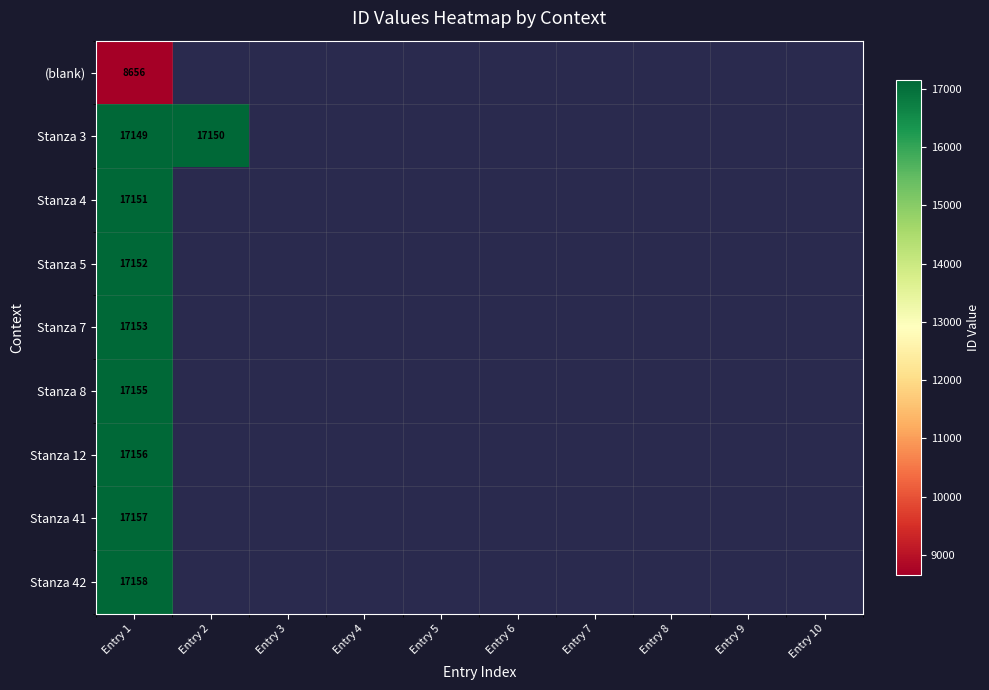

What is the total value across all series at Entry 1?

145887